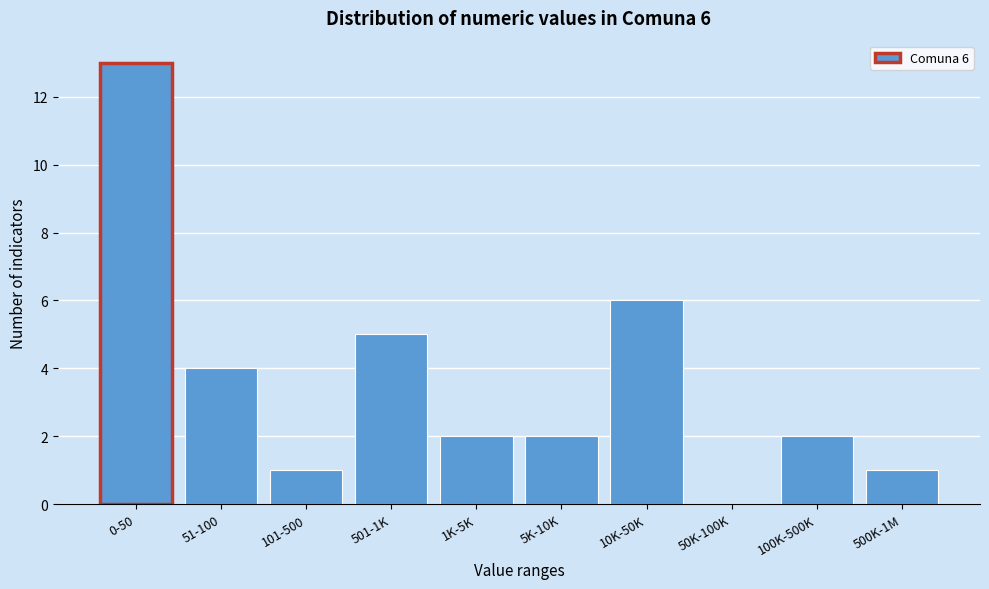

Reading left to right, list all the values displayed in this chart.

0-50=13	51-100=4	101-500=1	501-1K=5	1K-5K=2	5K-10K=2	10K-50K=6	50K-100K=0	100K-500K=2	500K-1M=1